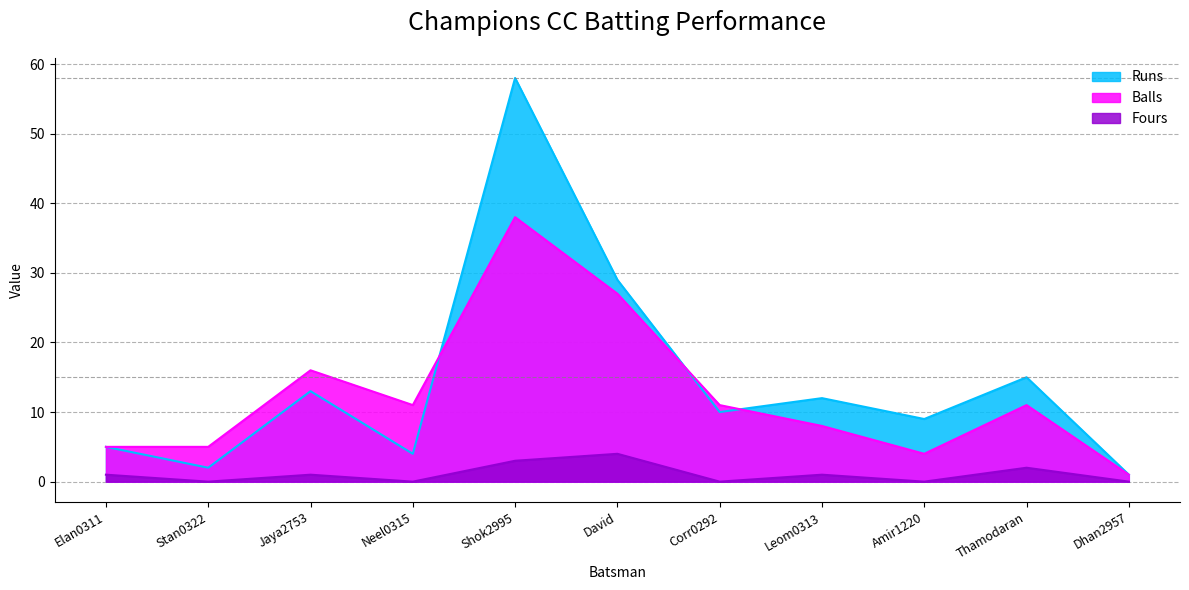

How many series are shown in this chart?

3